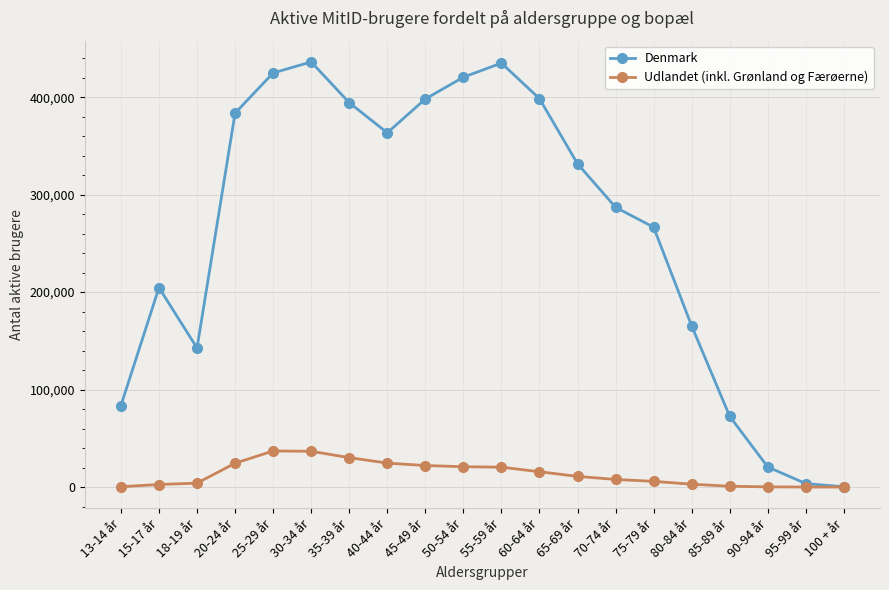

What is the label of the 3rd point from the left?

18-19 år